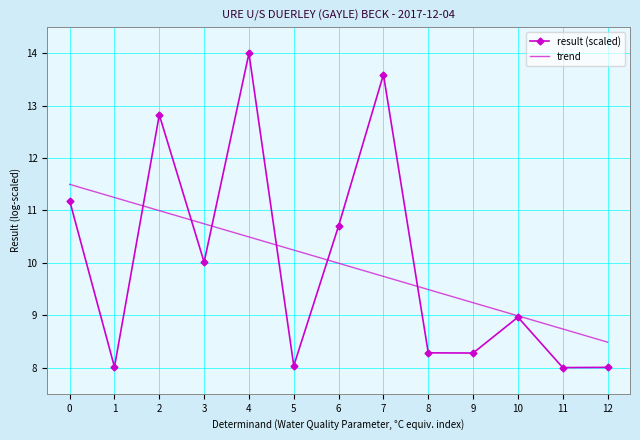

True or false: result (scaled) and trend cross at least once.

True